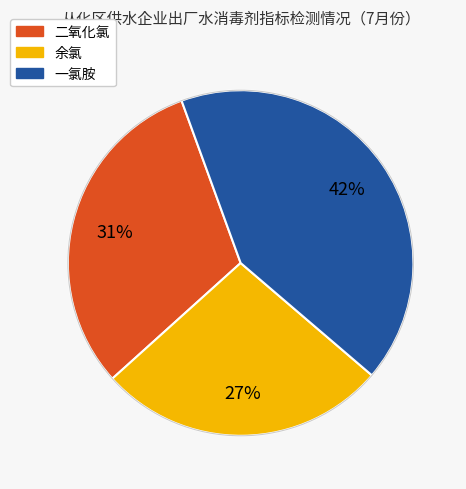

What is the smallest slice in the pie chart?

余氯